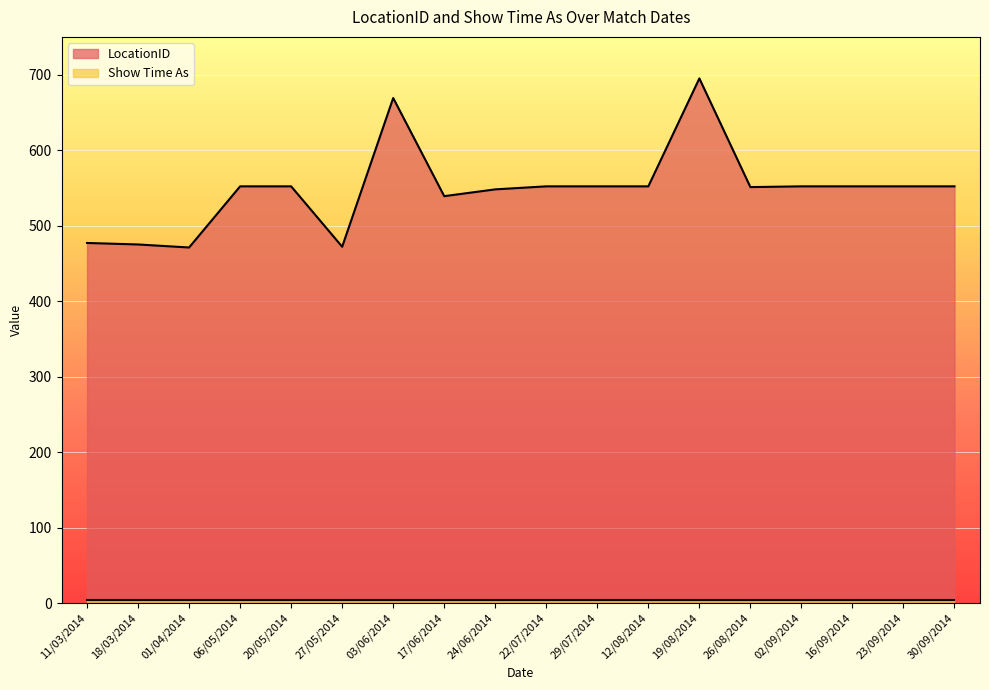

Reading left to right, transcribe all the data shown in this chart.

11/03/2014=477	18/03/2014=475	01/04/2014=471	06/05/2014=552	20/05/2014=552	27/05/2014=472	03/06/2014=669	17/06/2014=539	24/06/2014=548	22/07/2014=552	29/07/2014=552	12/08/2014=552	19/08/2014=695	26/08/2014=551	02/09/2014=552	16/09/2014=552	23/09/2014=552	30/09/2014=552